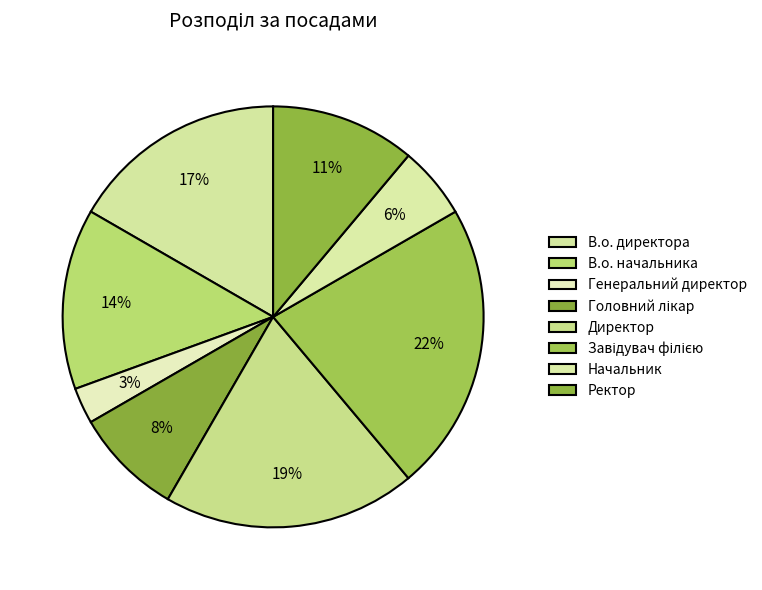

To the nearest percent, what portion does В.о. начальника represent?

14%